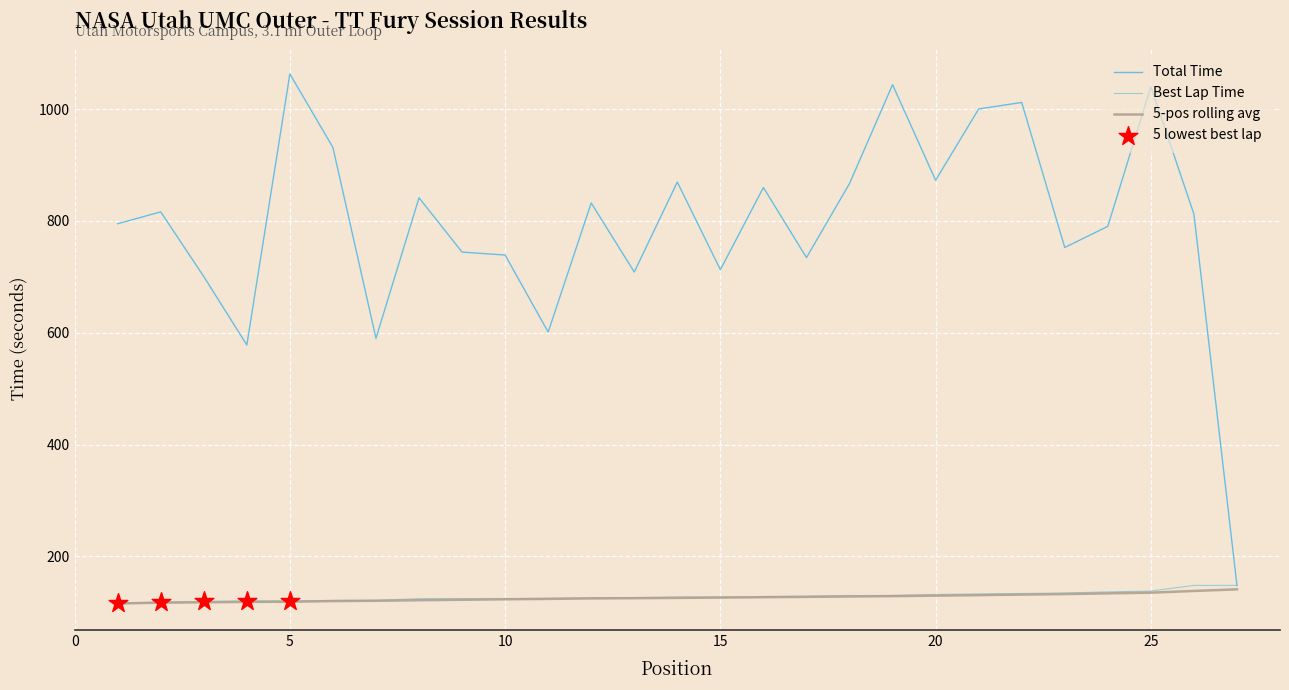

Which series has the largest total across all categories?

Total Time